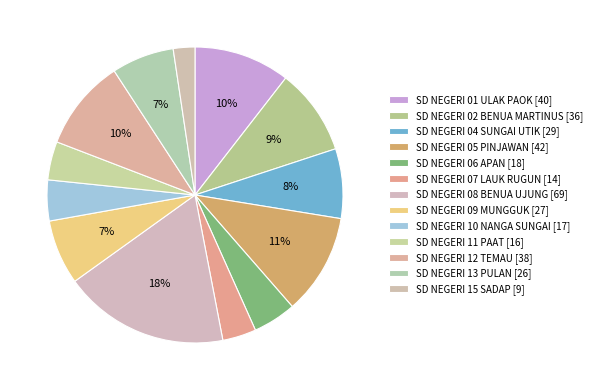

Count the number of slices in the pie.

13